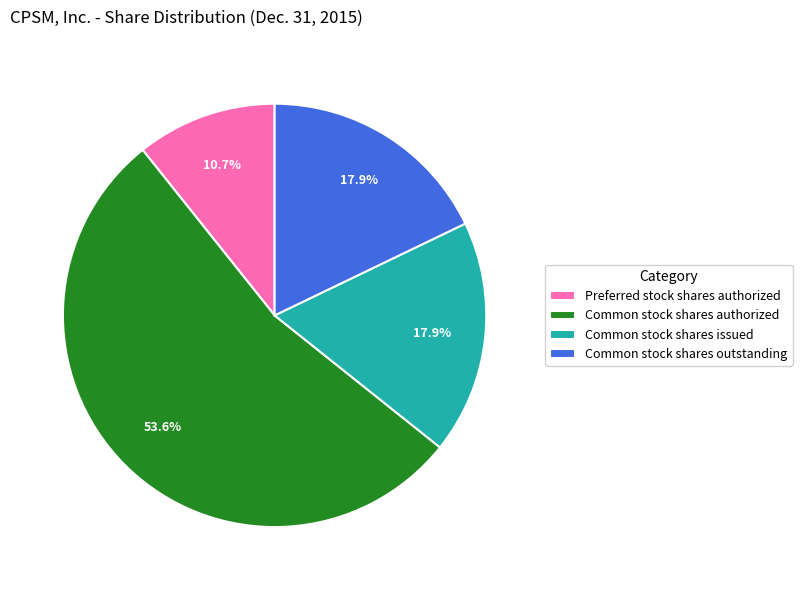

How many segments does this pie chart have?

4